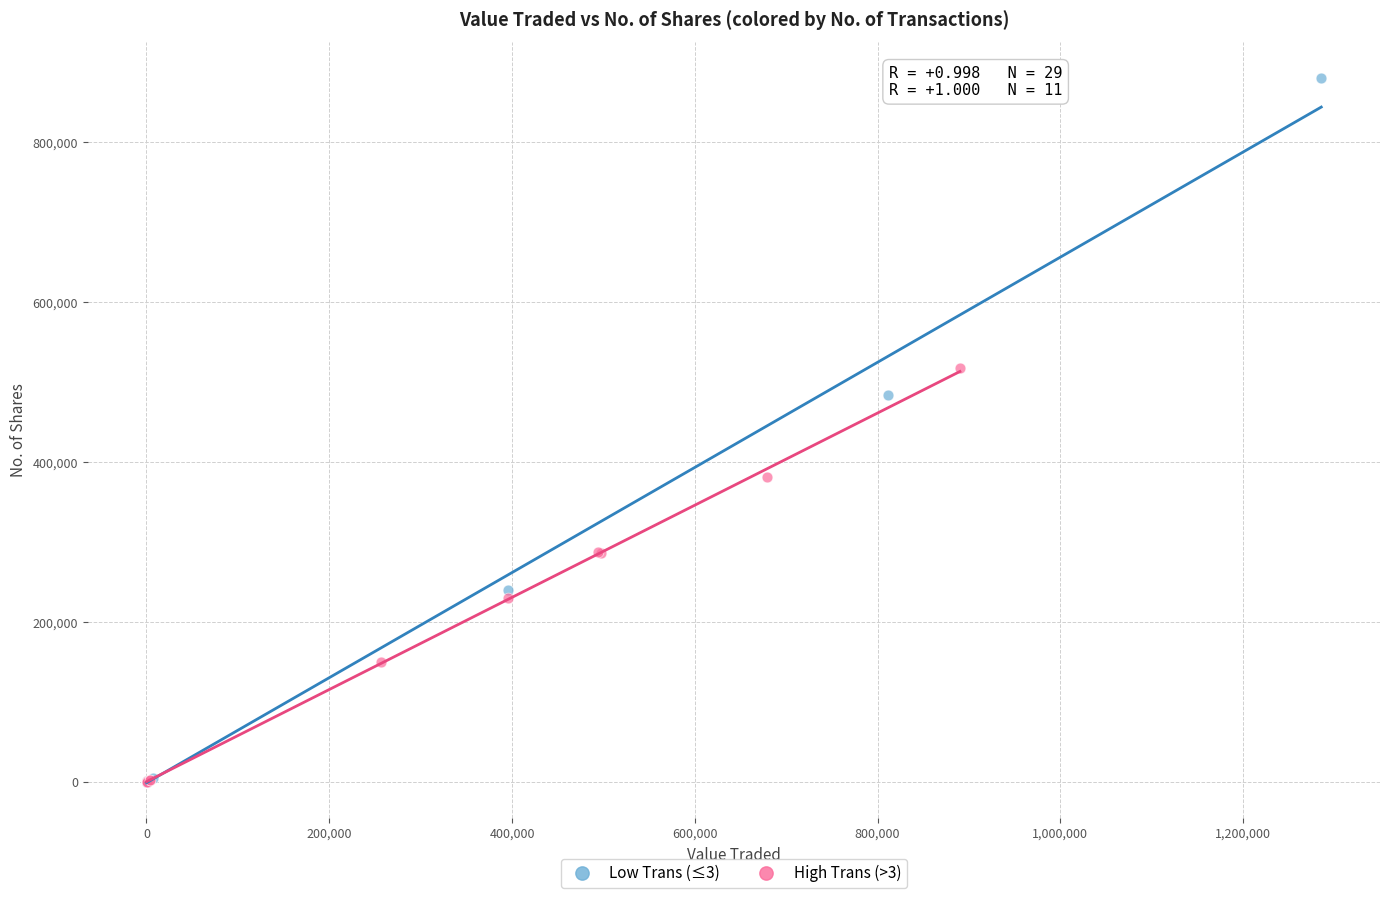

Which series has the largest Y range (max minus min)?

Low Trans (≤3)